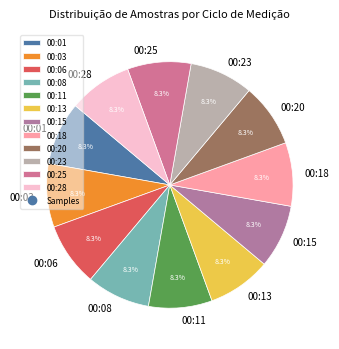

Is it true that 00:20 is 23% of the pie?

False